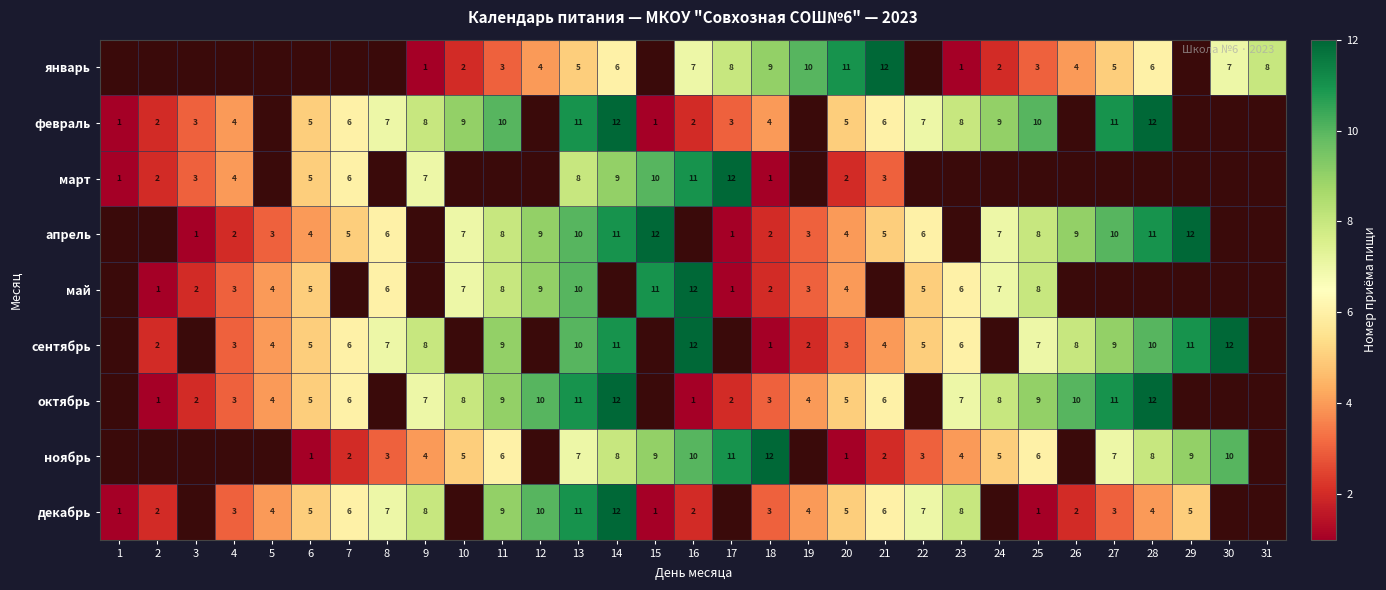

At which category does the chart reach its peak across all series?

21